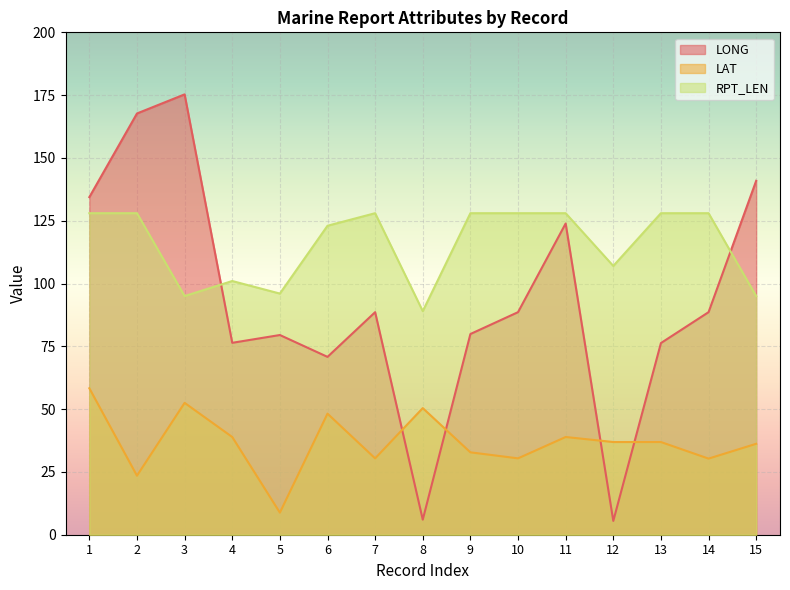

Between 9 and 15, which series saw the biggest shift?

LONG